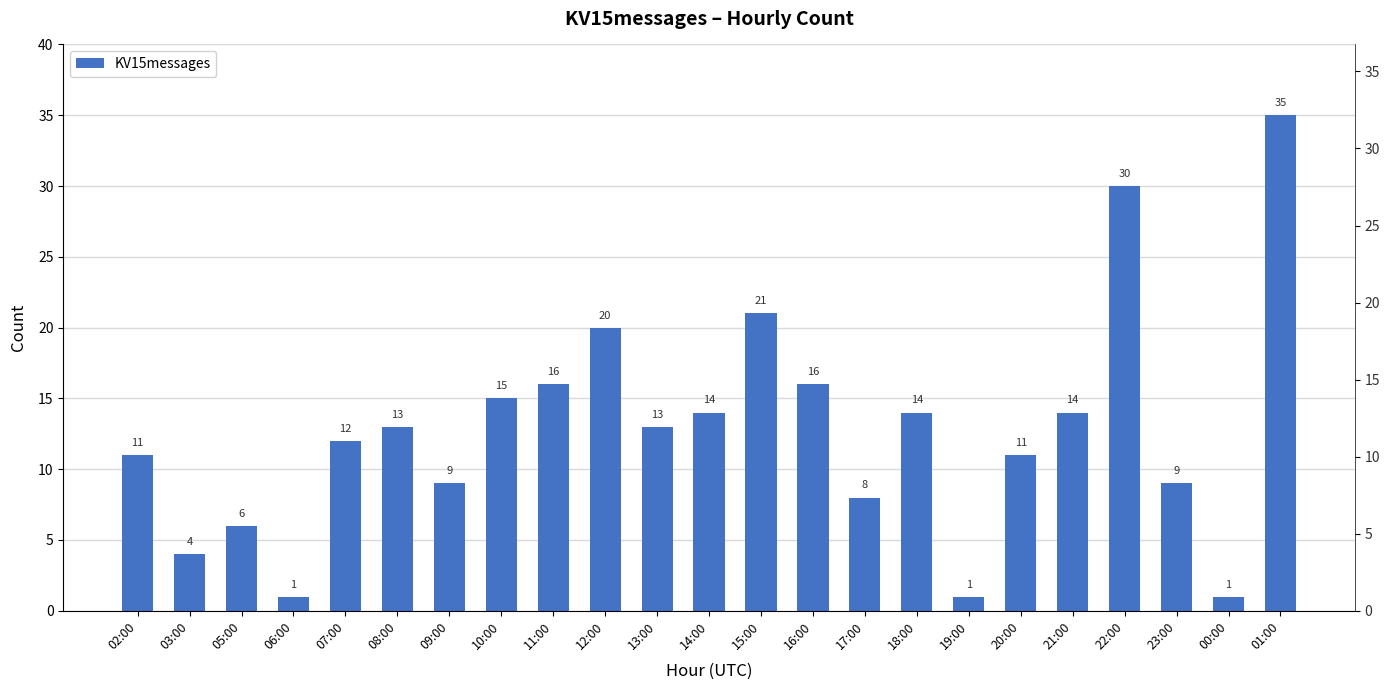

Between 05:00 and 14:00, which is larger?

14:00